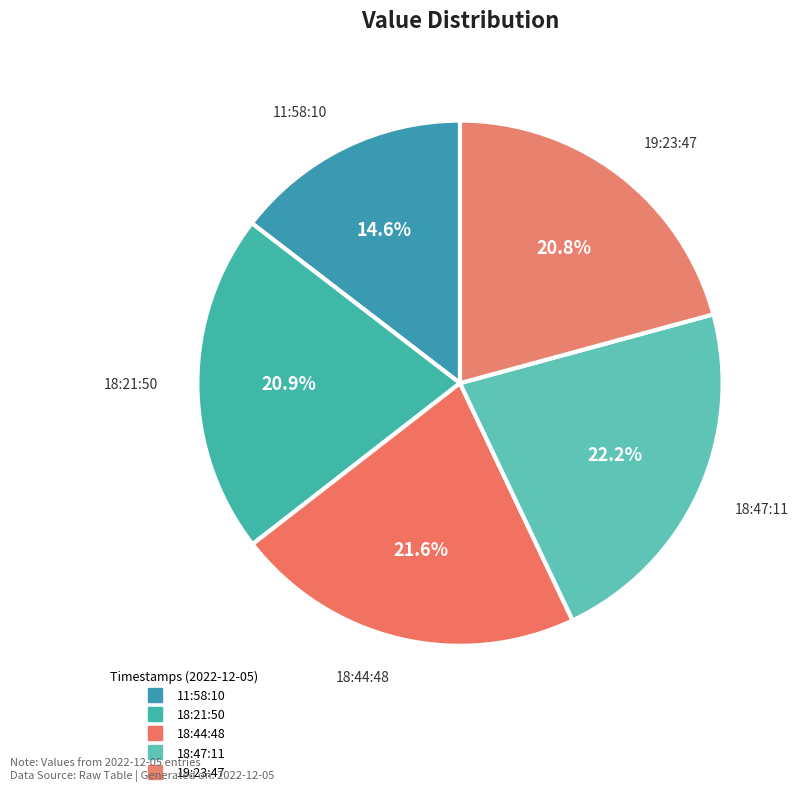

How many segments does this pie chart have?

5